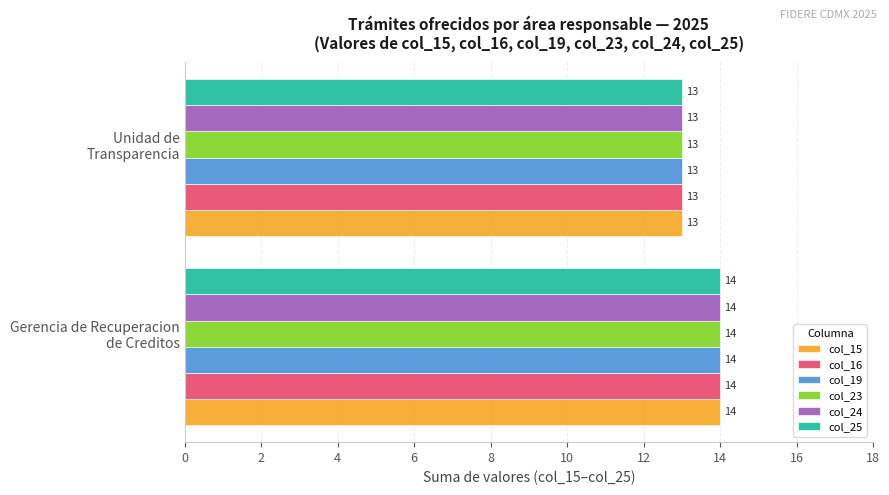

Rank the categories by col_24 value from highest to lowest.

Gerencia de Recuperacion
de Creditos, Unidad de
Transparencia